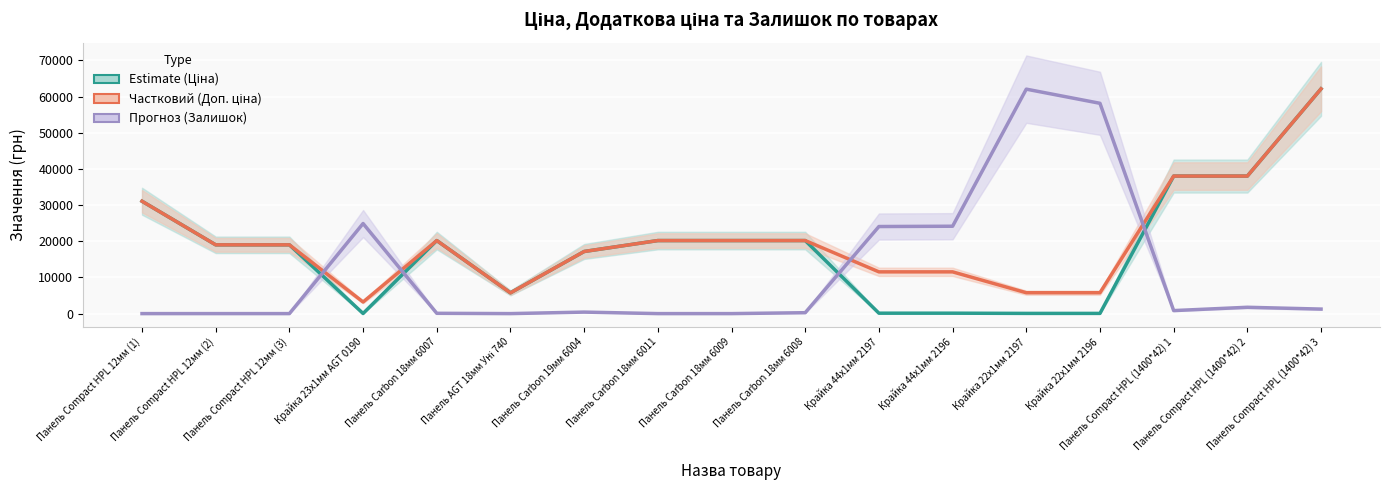

True or false: Доп. ціна (Partial) and Ціна (Estimate) intersect in this chart.

False